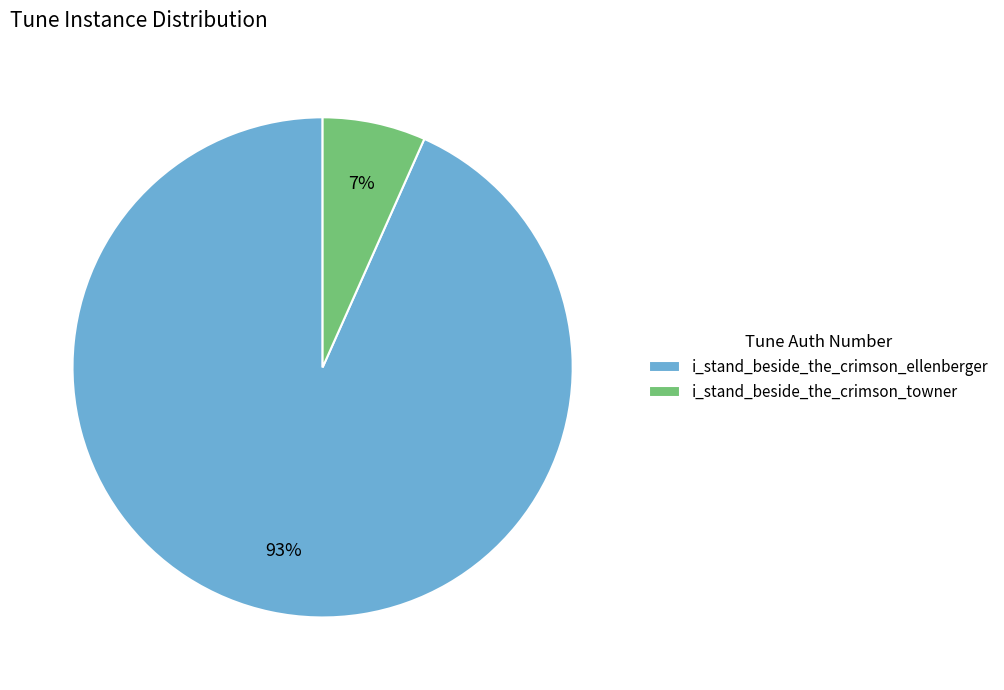

Which has a higher value, i_stand_beside_the_crimson_towner or i_stand_beside_the_crimson_ellenberger?

i_stand_beside_the_crimson_ellenberger